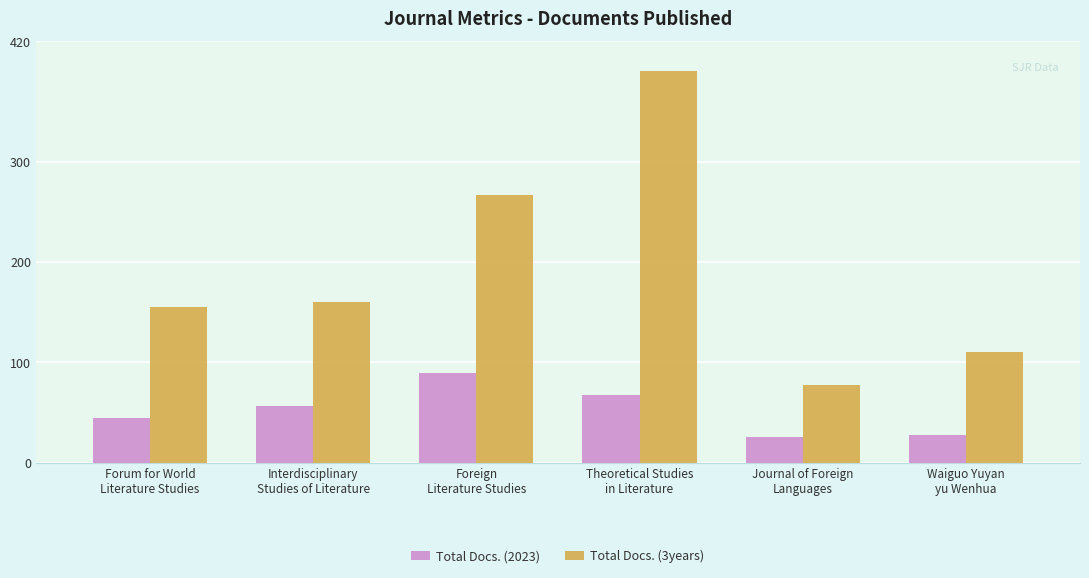

Which series has the largest total across all categories?

Total Docs. (3years)